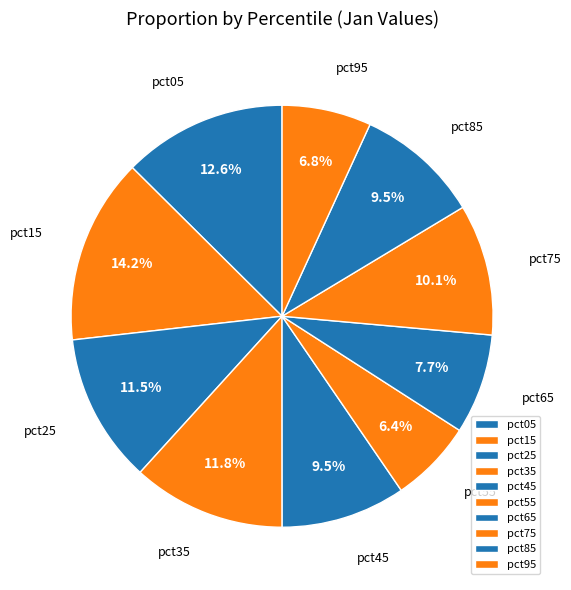

Is there any slice that represents more than half of the pie?

No